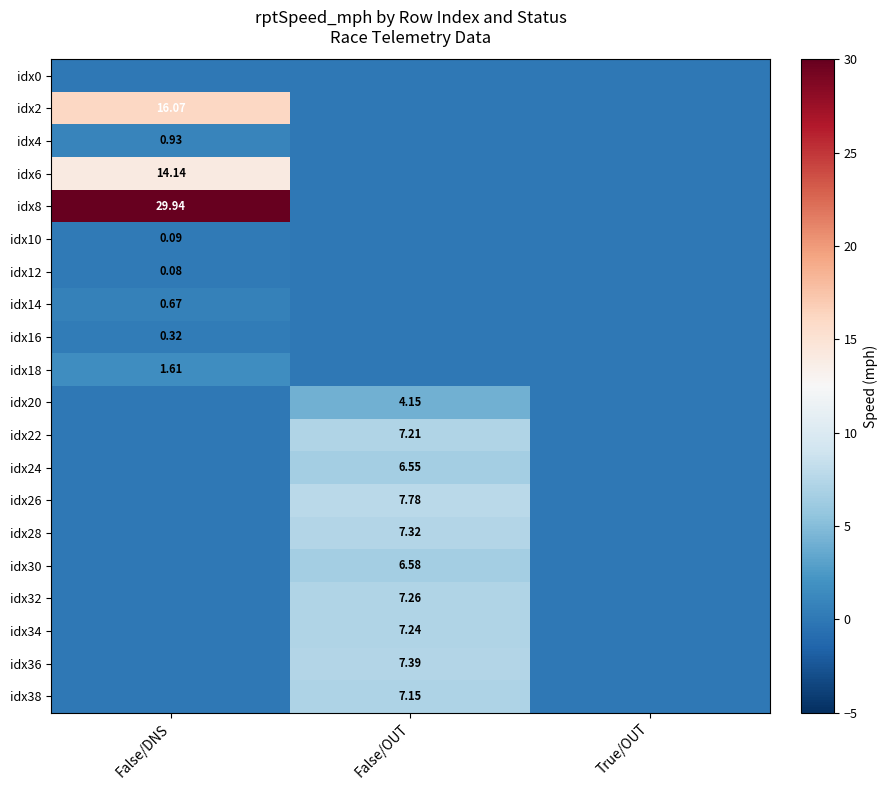

Which series has the largest range (max minus min)?

idx8